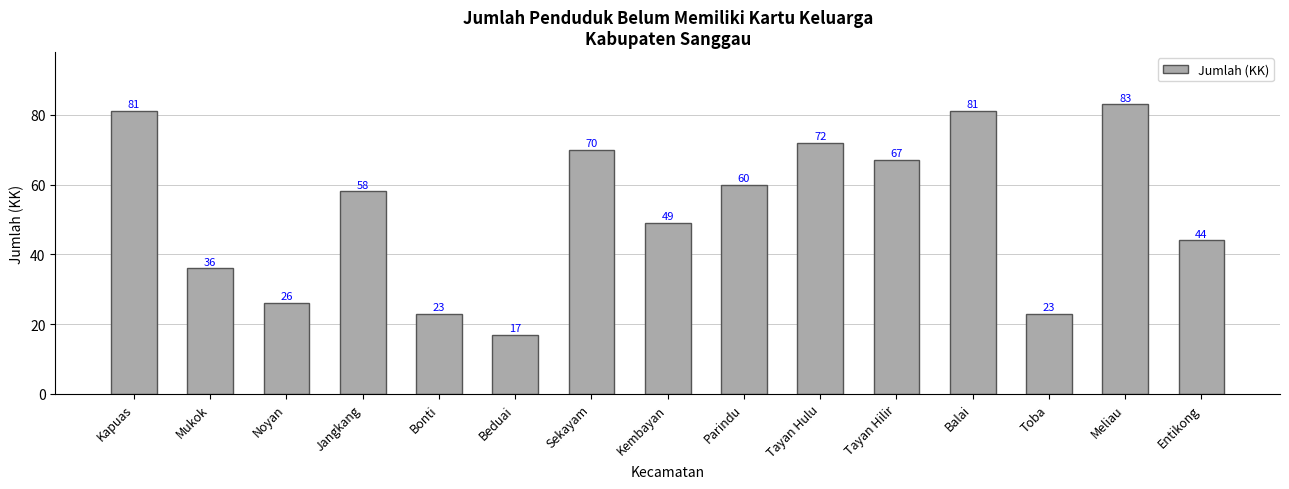

What is the value of the 7th bar from the left?

70